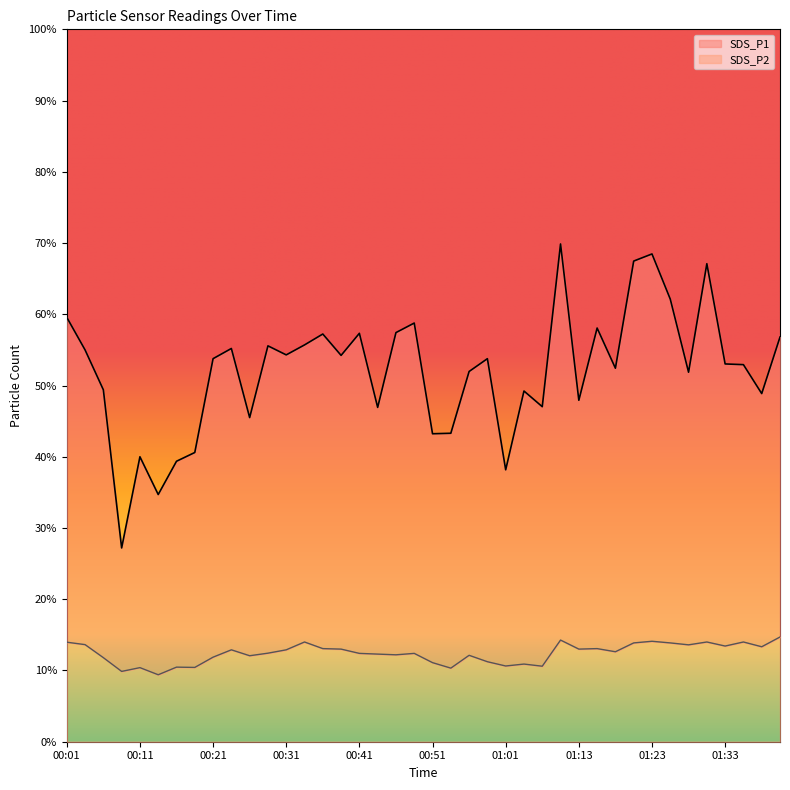

The SDS_P2 series shows 6.8 at 01:01. True or false?

False